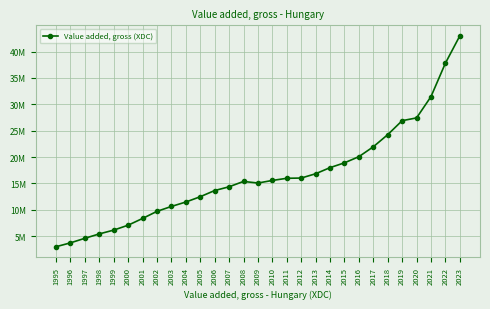

What is the greatest value displayed?

42964336